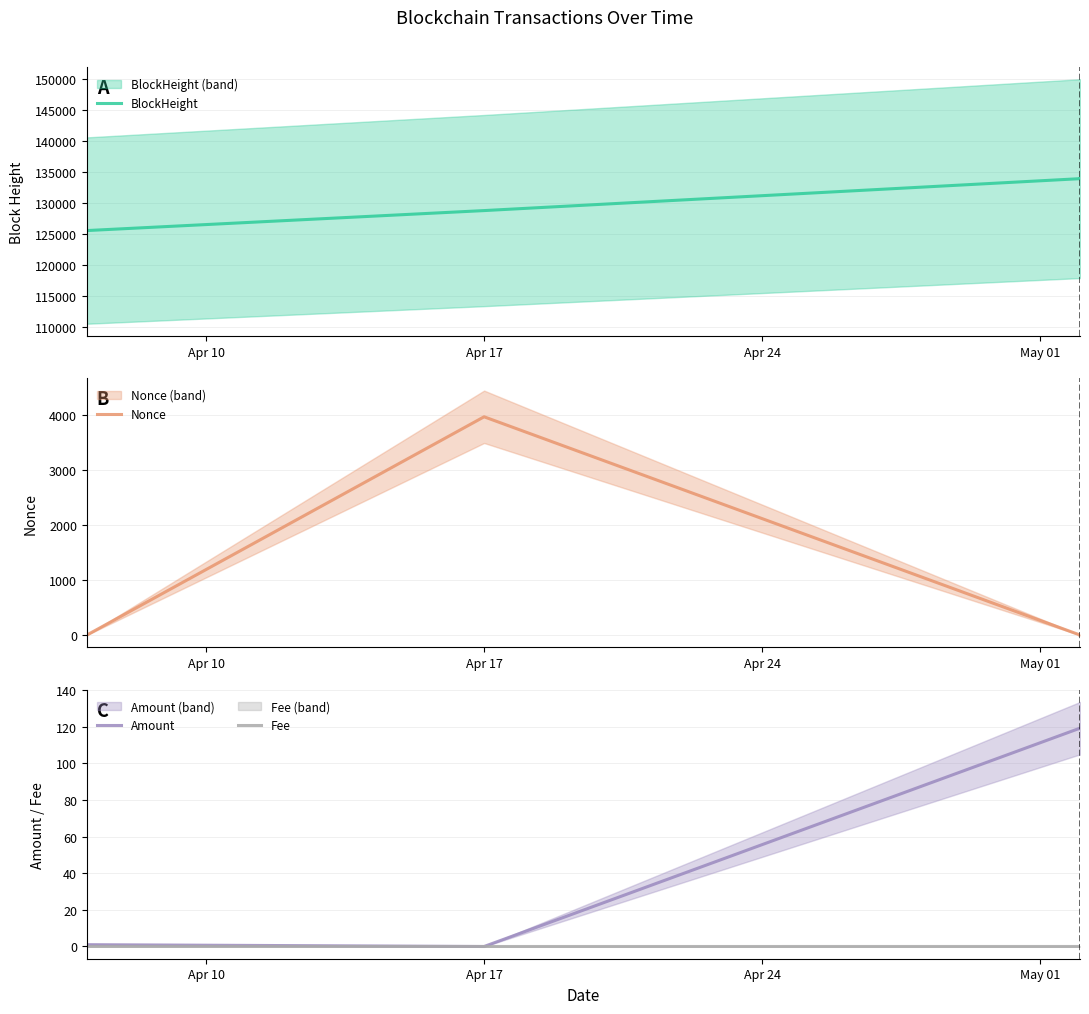

At which label does BlockHeight first exceed 133905?

May 01